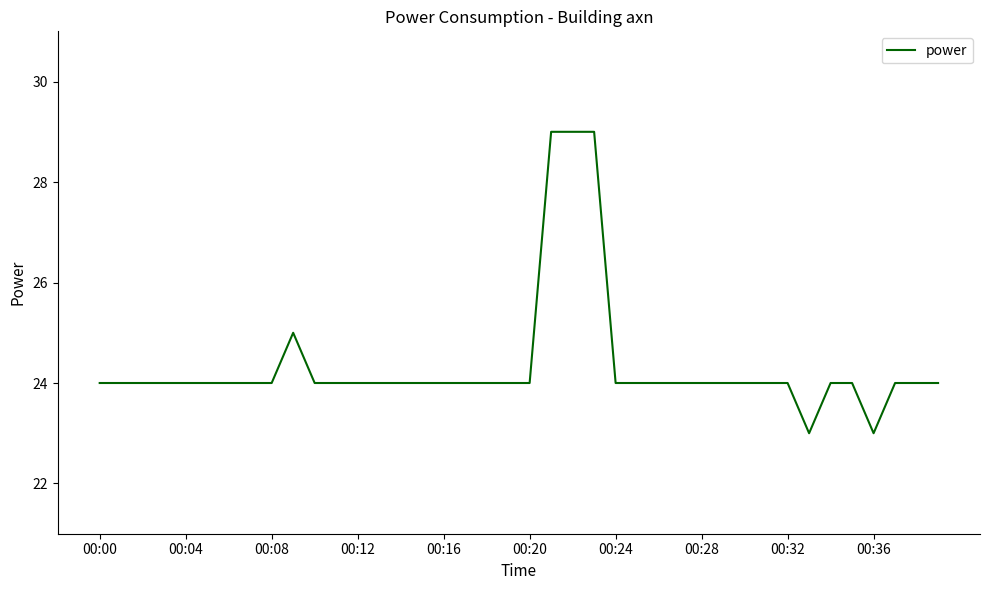

What is the difference between the maximum and minimum values?

6